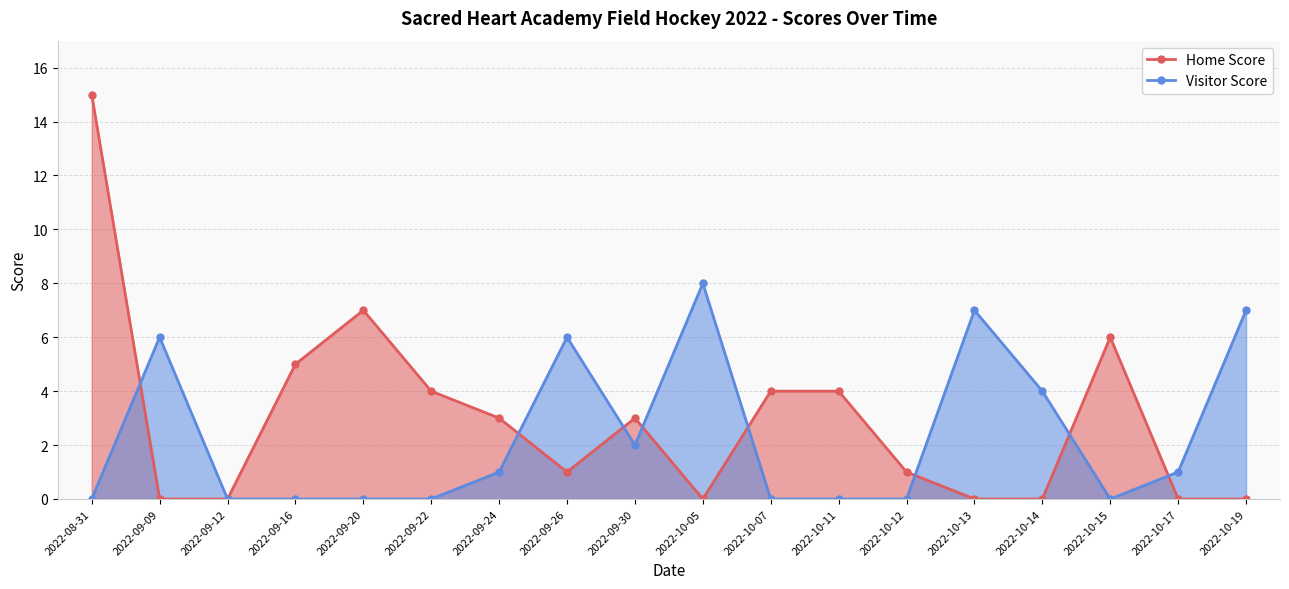

What is the difference between the highest and lowest values at 2022-10-17?

1